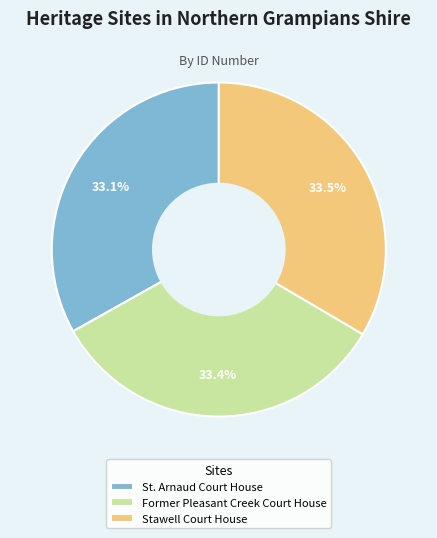

Does Stawell Court House represent more than half of the total?

No